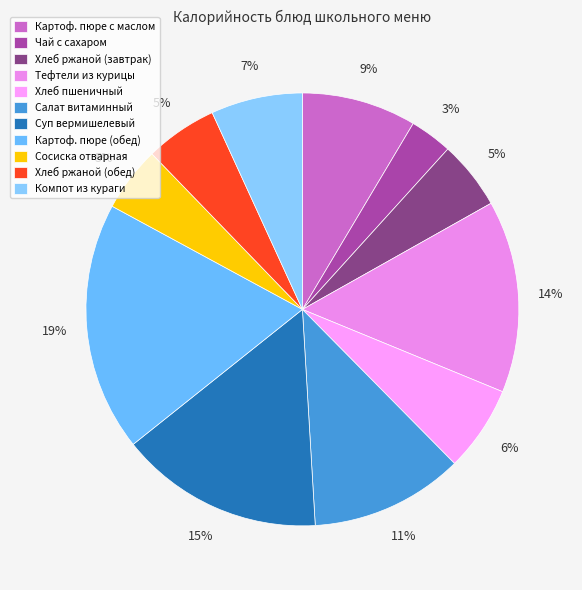

What is the change in value from Хлеб ржаной (завтрак) to Суп вермишелевый?

+124.2